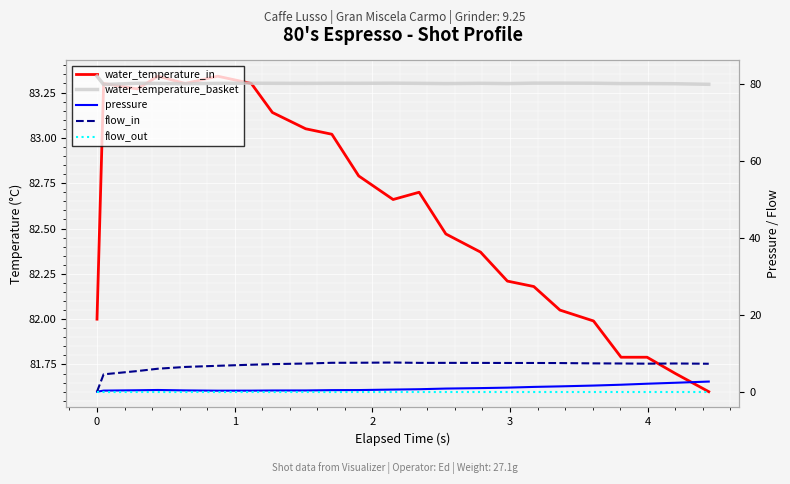

True or false: pressure and flow_out cross at least once.

False